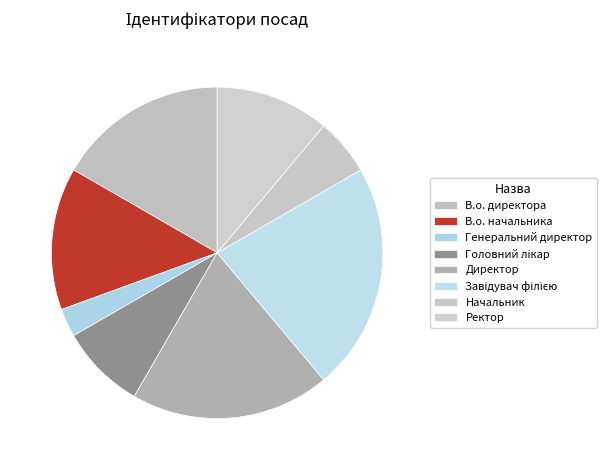

How many slices are in this pie chart?

8